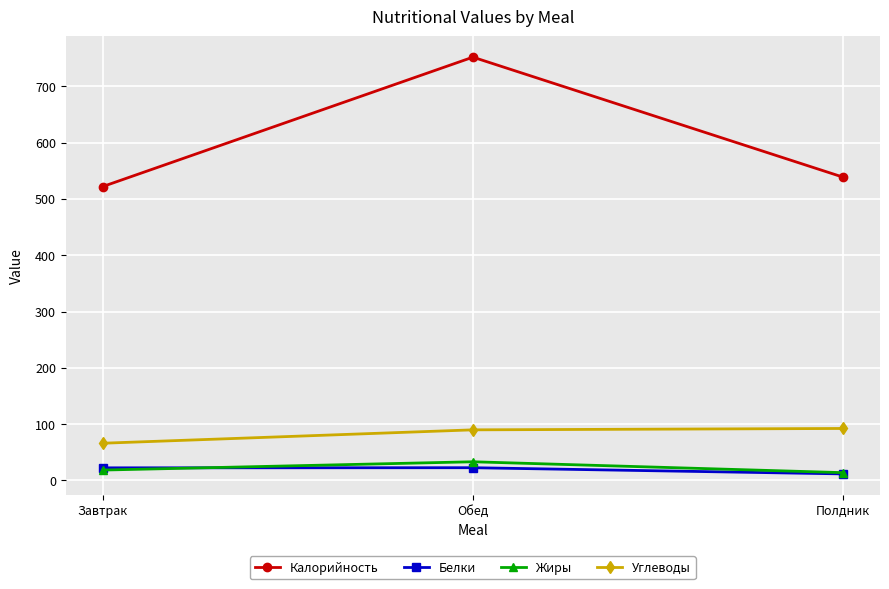

How many lines are shown in the chart?

4